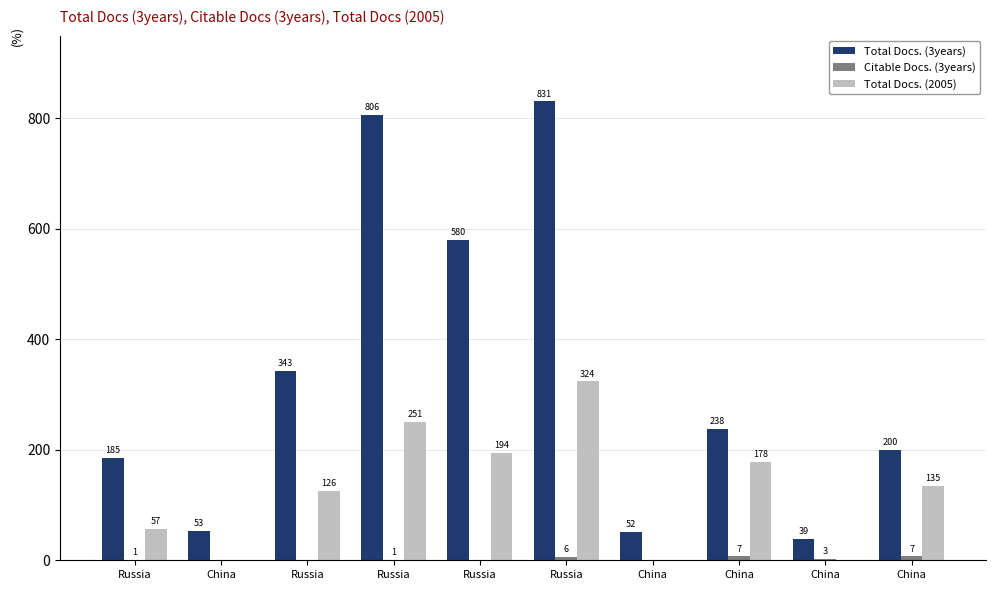

Does the chart contain stacked bars?

No